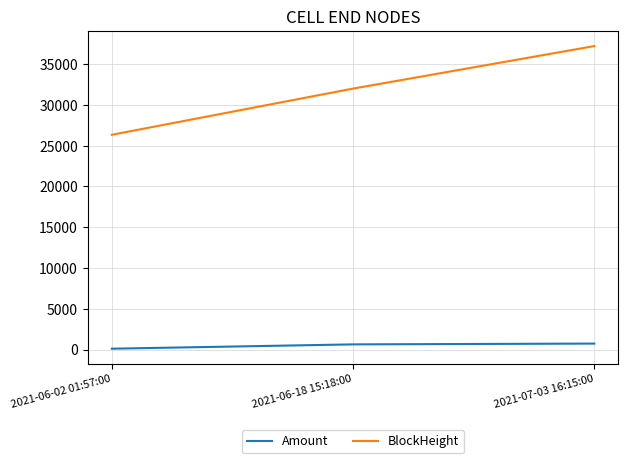

What is the sum of all Amount values?

1458.1